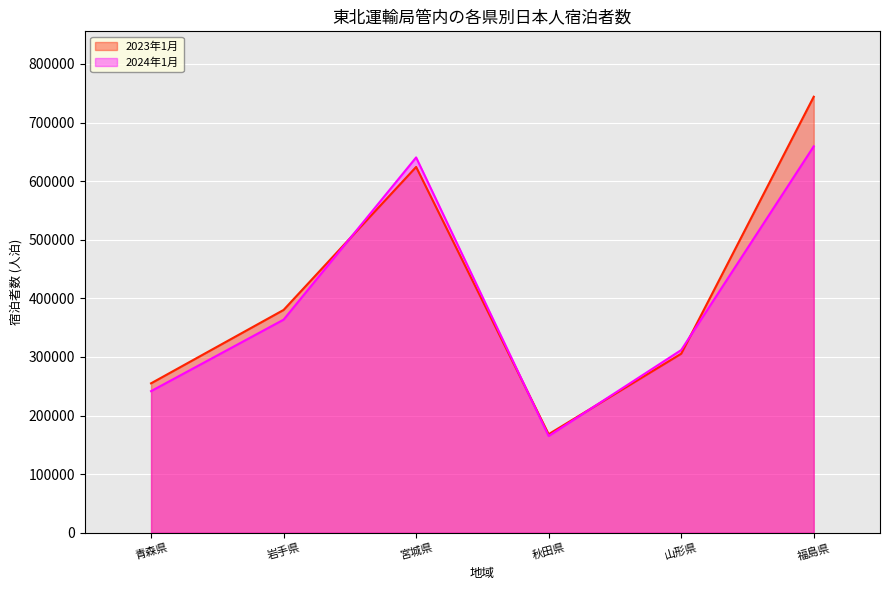

The 2024年1月 series shows 100071 at 青森県. True or false?

False